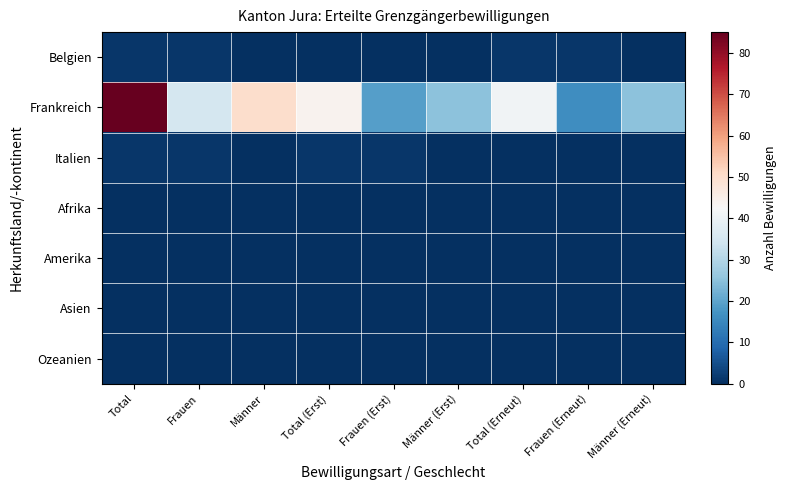

Which category has the lowest value across all series?

Männer